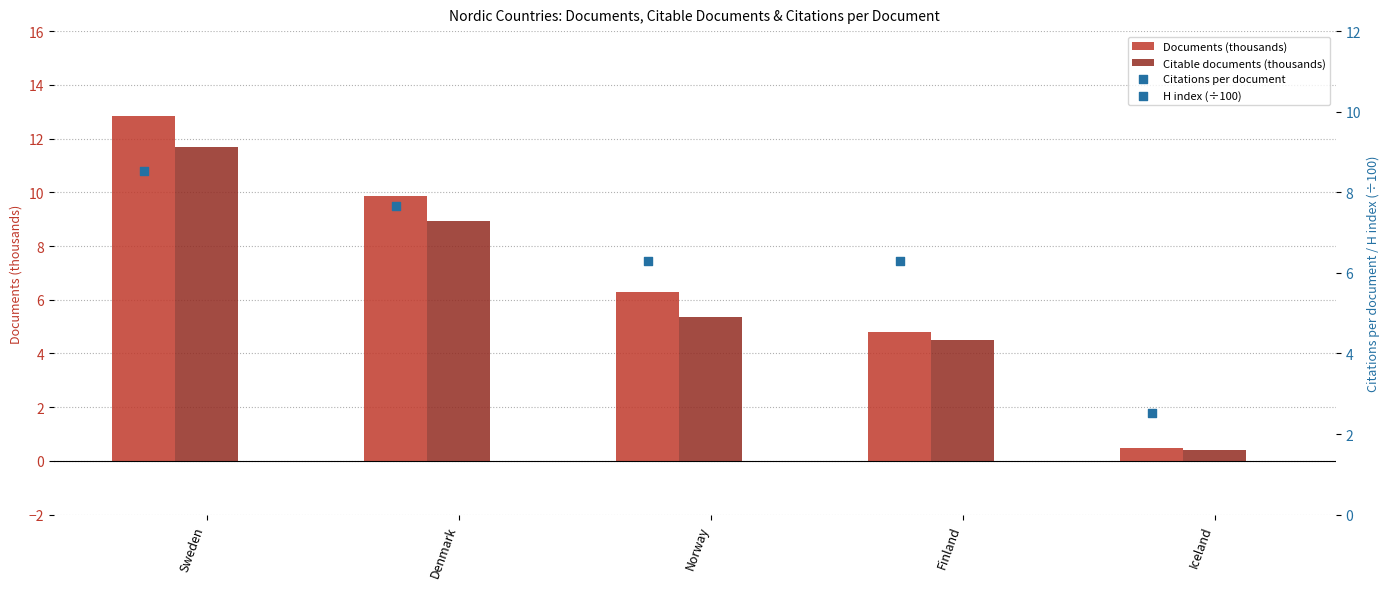

Which series reaches the maximum Y coordinate?

Citations per document